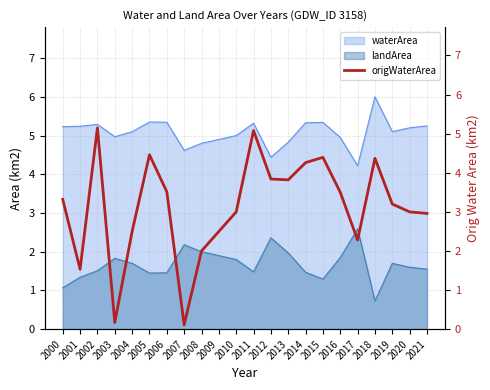

How many lines are shown in the chart?

1